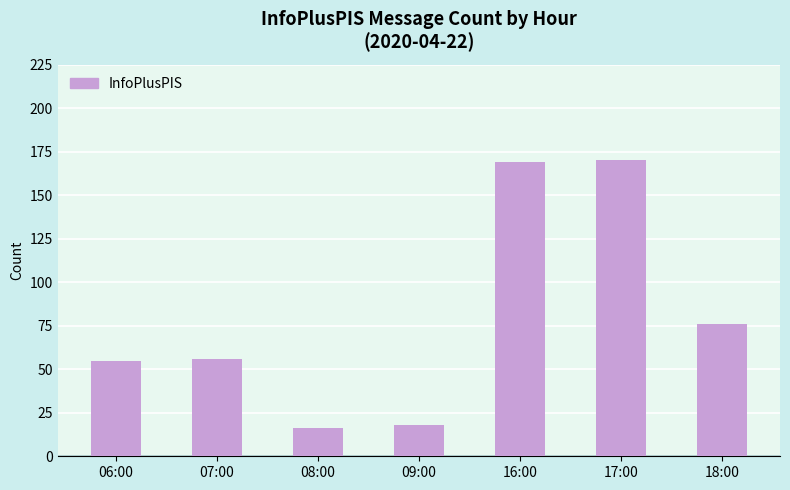

Does the chart contain any negative values?

No